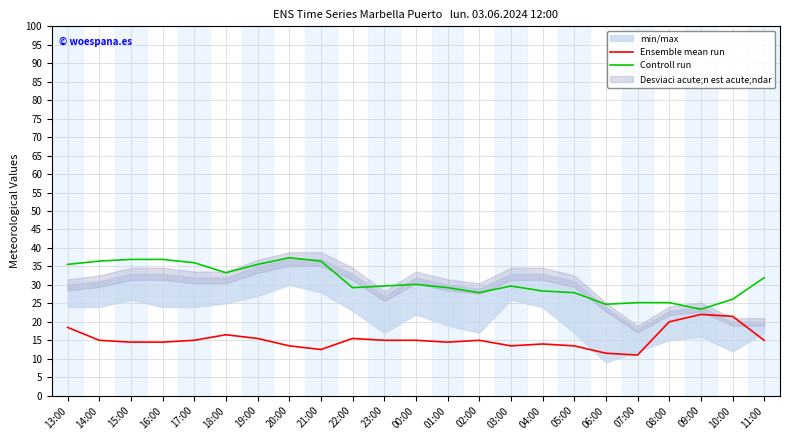

What is the label of the 6th point from the left?

18:00